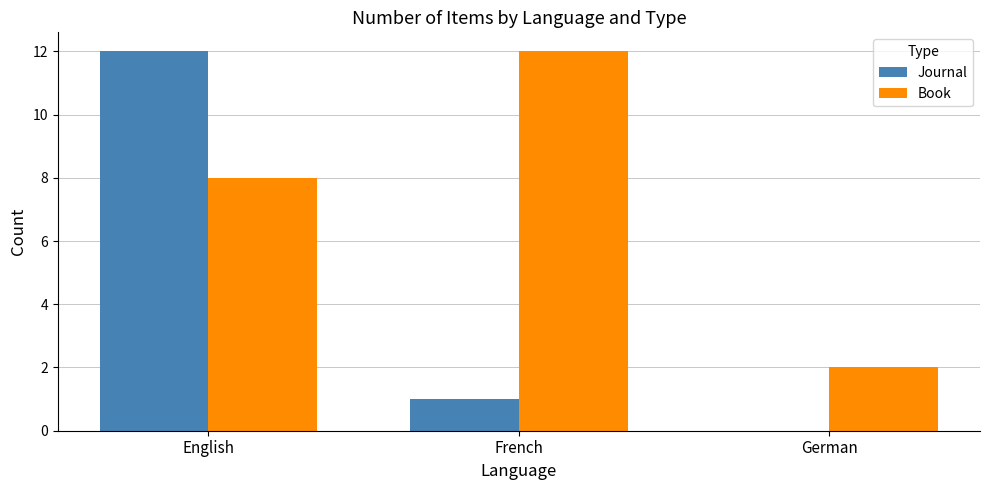

What is the sum of all Book values?

22